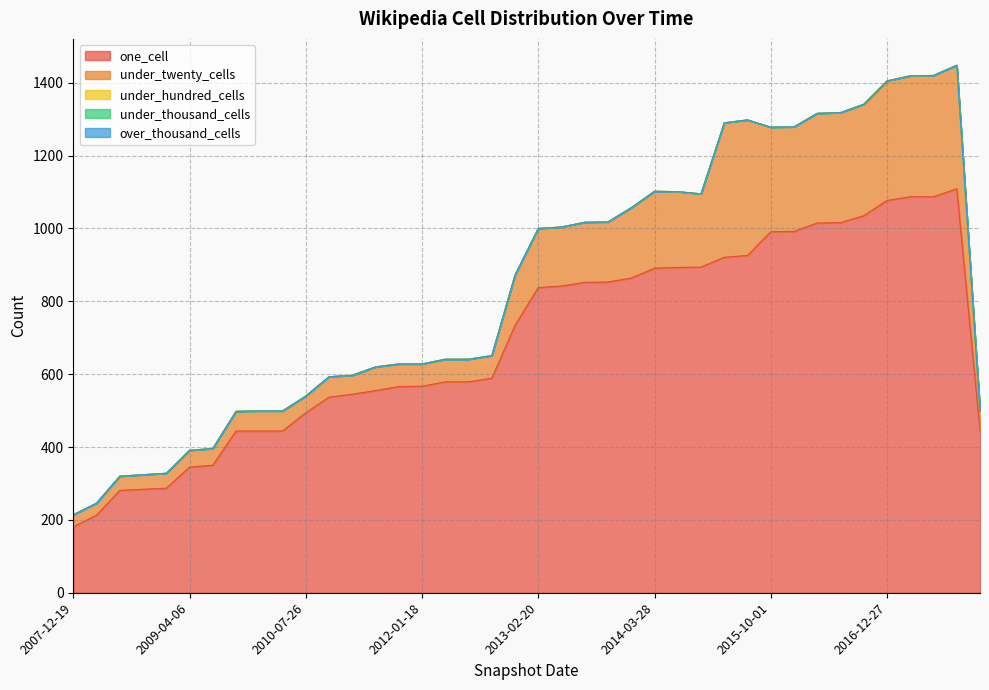

Which category has the lowest value in the under_thousand_cells series?

2007-12-19